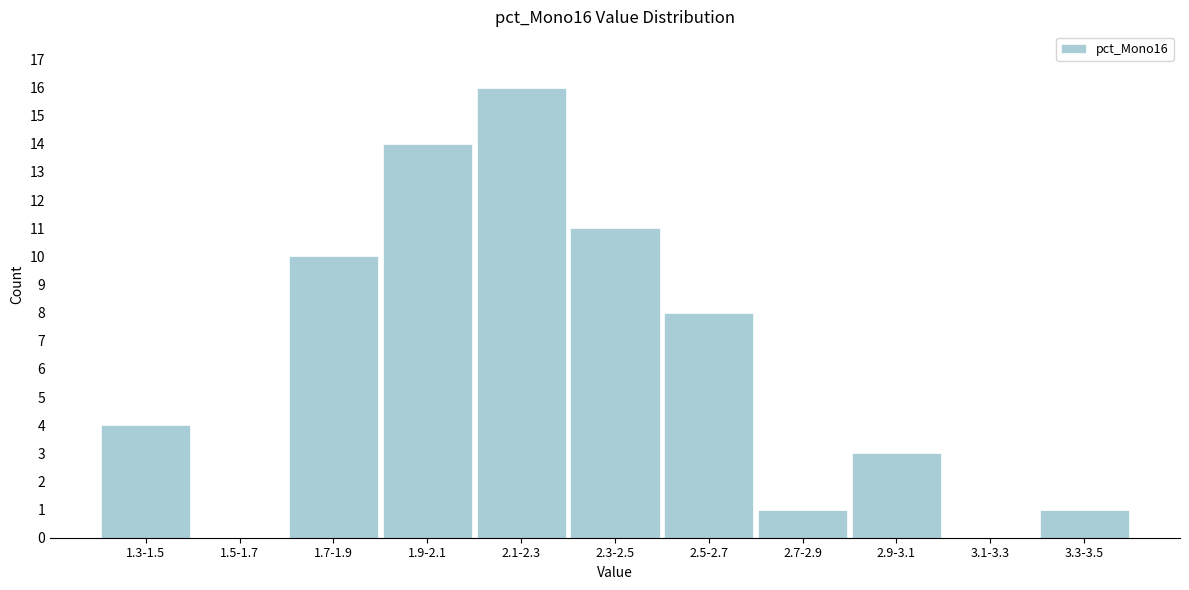

Reading left to right, transcribe all the data shown in this chart.

1.3-1.5=4	1.5-1.7=0	1.7-1.9=10	1.9-2.1=14	2.1-2.3=16	2.3-2.5=11	2.5-2.7=8	2.7-2.9=1	2.9-3.1=3	3.1-3.3=0	3.3-3.5=1